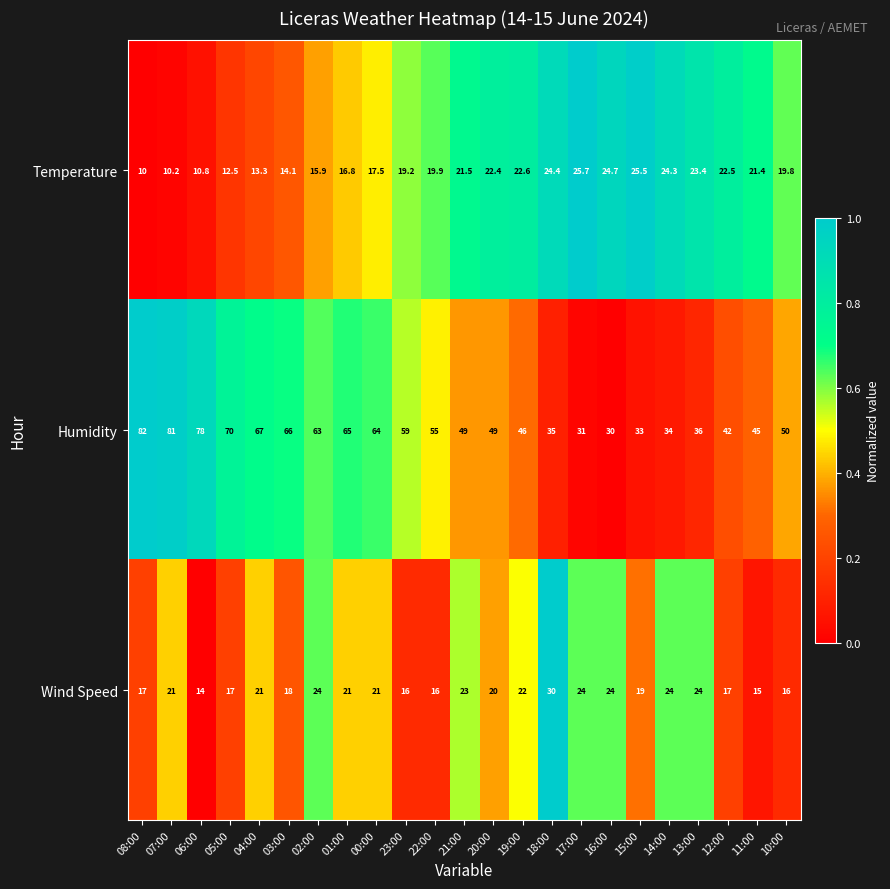

Which category has the highest value in the Wind Speed series?

18:00